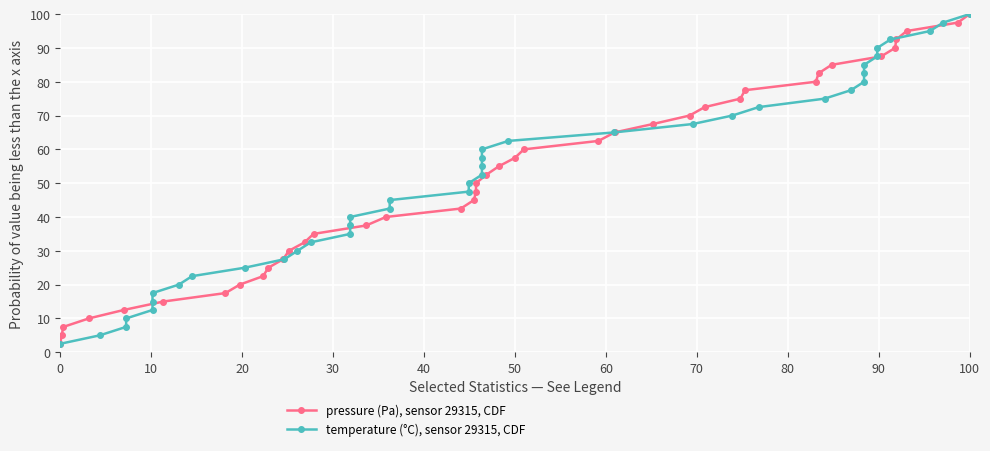

Which category has the highest value in the pressure (Pa), sensor 29315, CDF series?

100